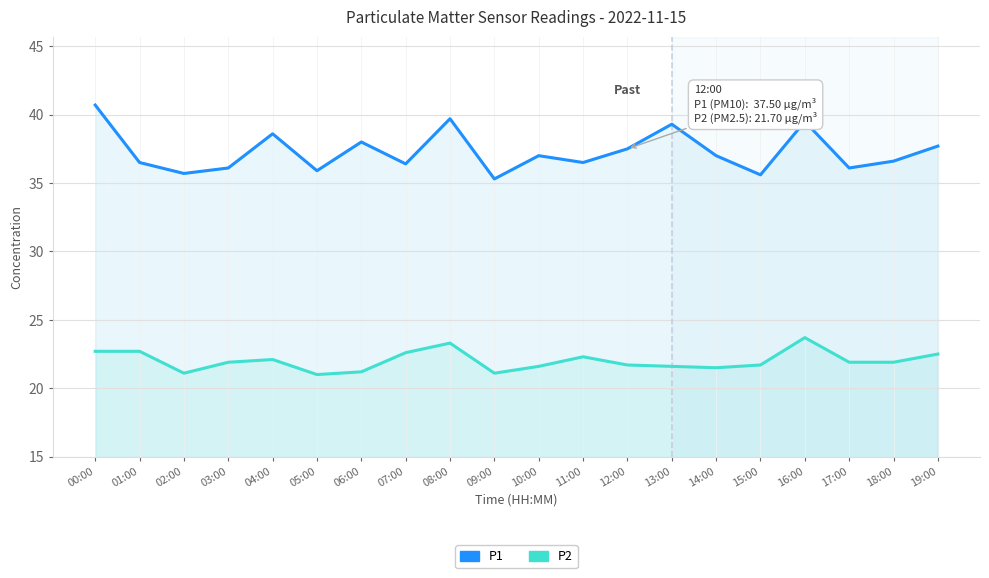

True or false: P1 and P2 intersect in this chart.

False